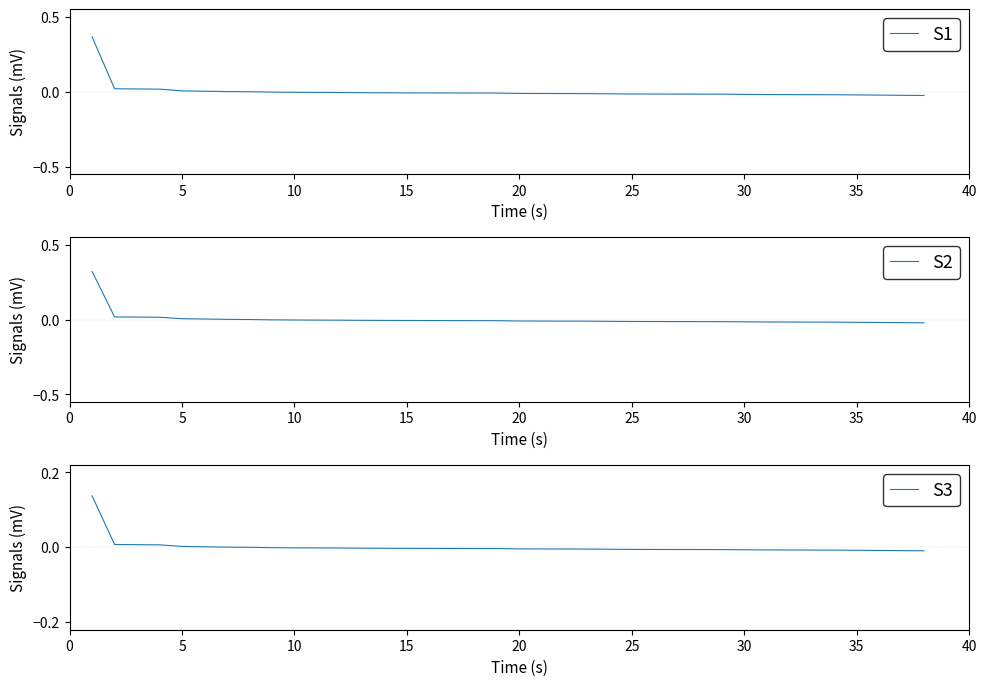

The S1 series shows -0.0 at 25. True or false?

False